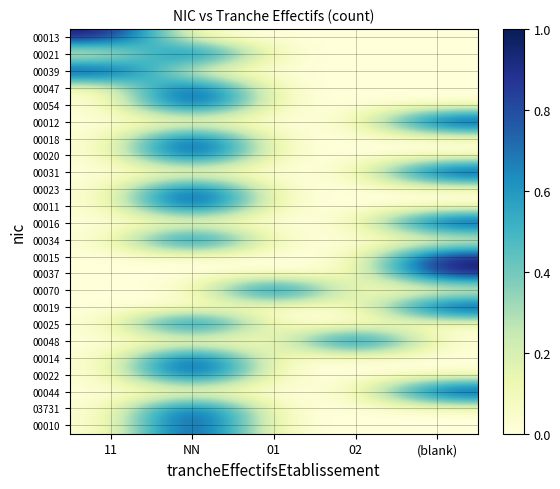

What is the total value across all series at NN?

13